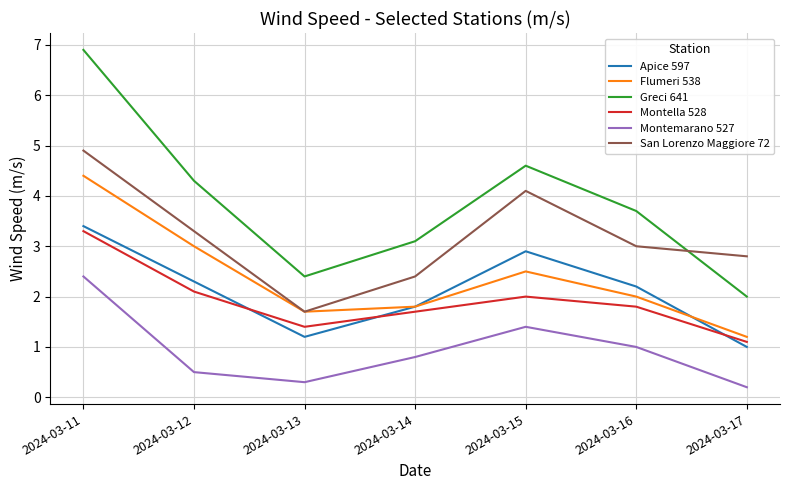

What is the smallest value displayed?

0.2